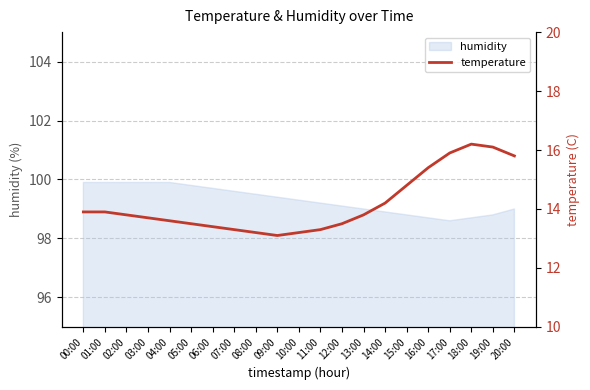

How many lines are shown in the chart?

1